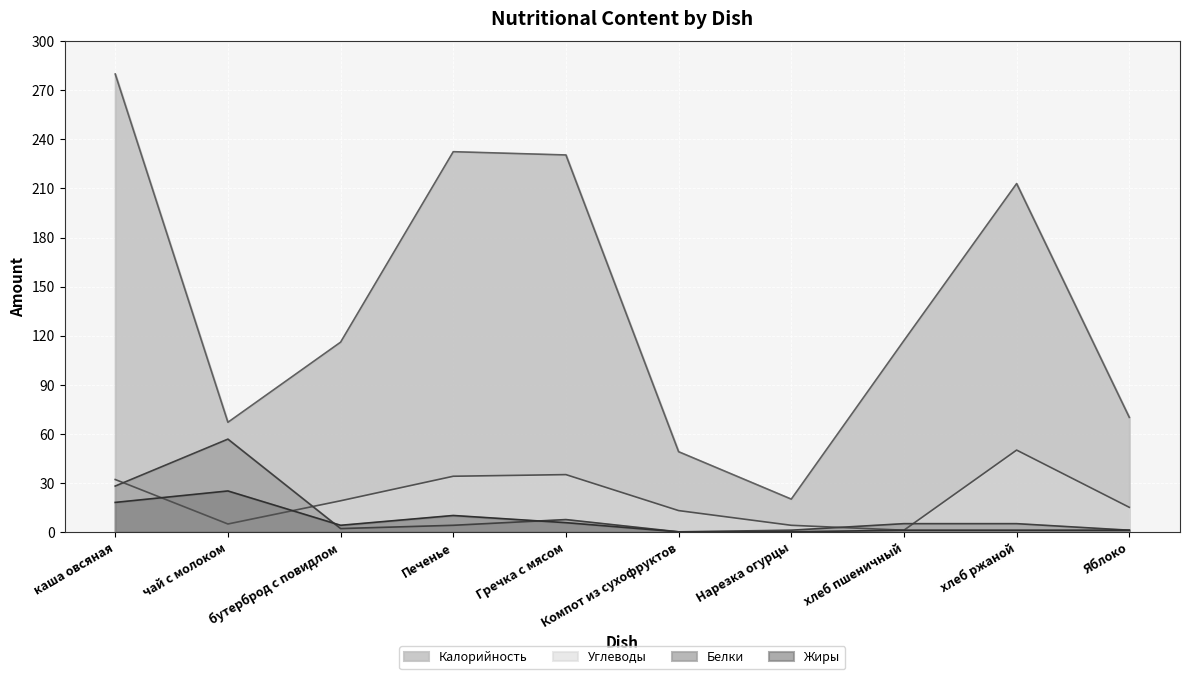

What is the difference between the highest and lowest values at чай с молоком?

62.2